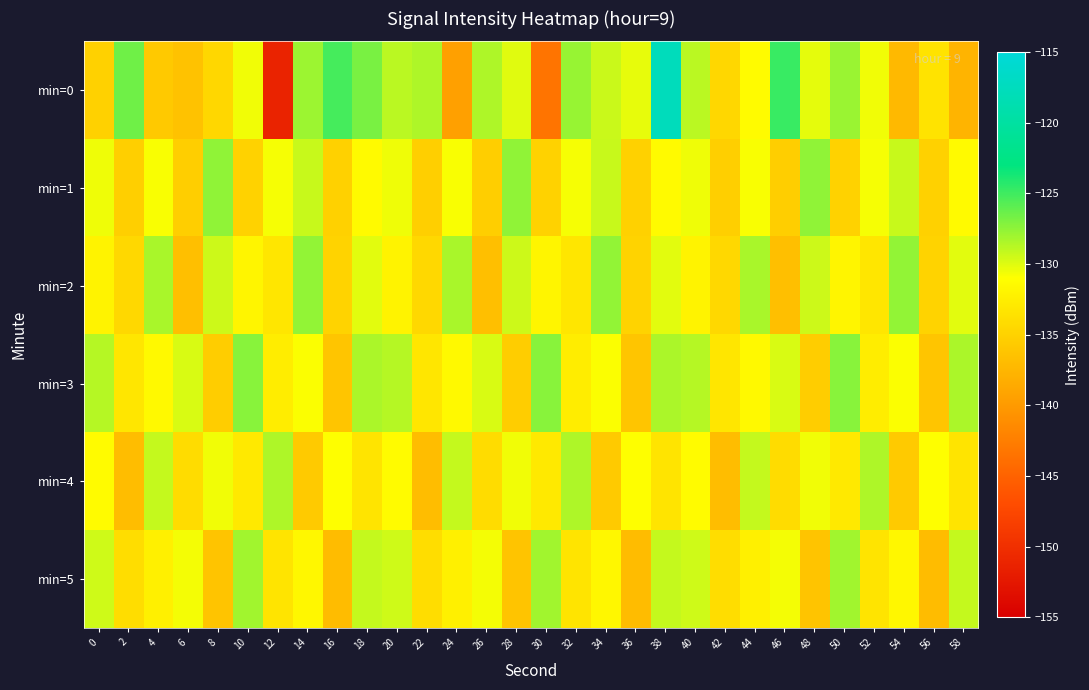

Count the number of data series in this chart.

6